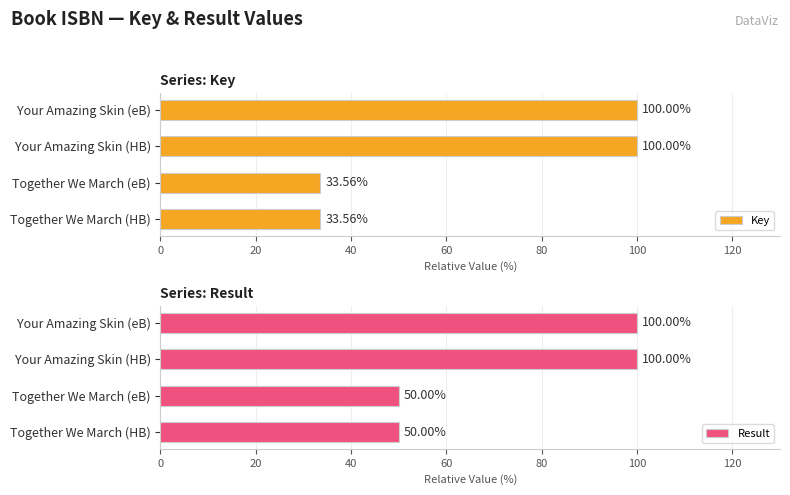

What is the difference between the second highest and second lowest values in the Key series?

66.4